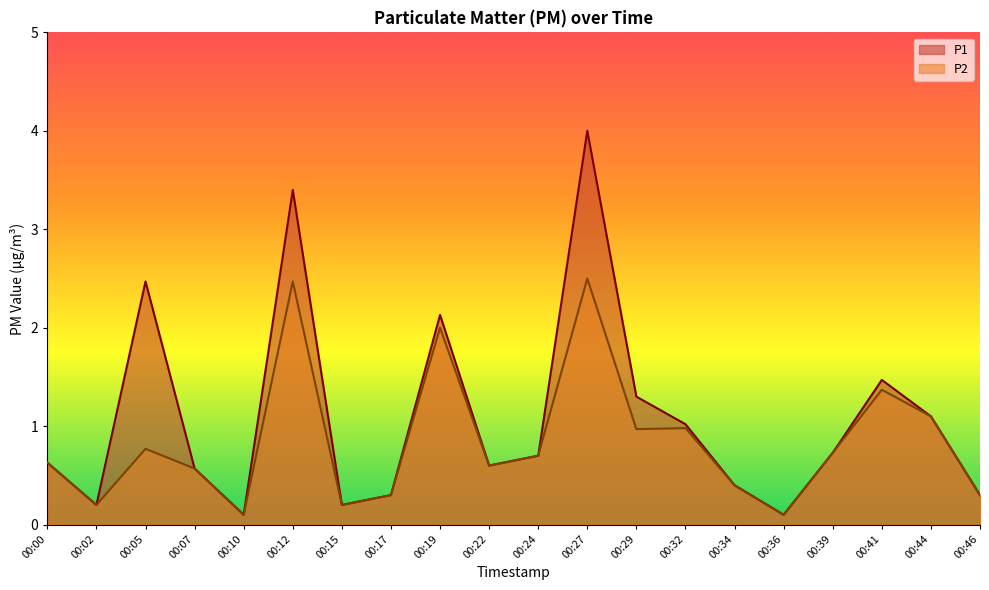

Reading right to left, list all the values displayed in this chart.

P1: 0.3	1.1	1.5	0.7	0.1	0.4	1.0	1.3	4.0	0.7	0.6	2.1	0.3	0.2	3.4	0.1	0.6	2.5	0.2	0.6
P2: 0.3	1.1	1.4	0.7	0.1	0.4	1.0	1.0	2.5	0.7	0.6	2.0	0.3	0.2	2.5	0.1	0.6	0.8	0.2	0.6